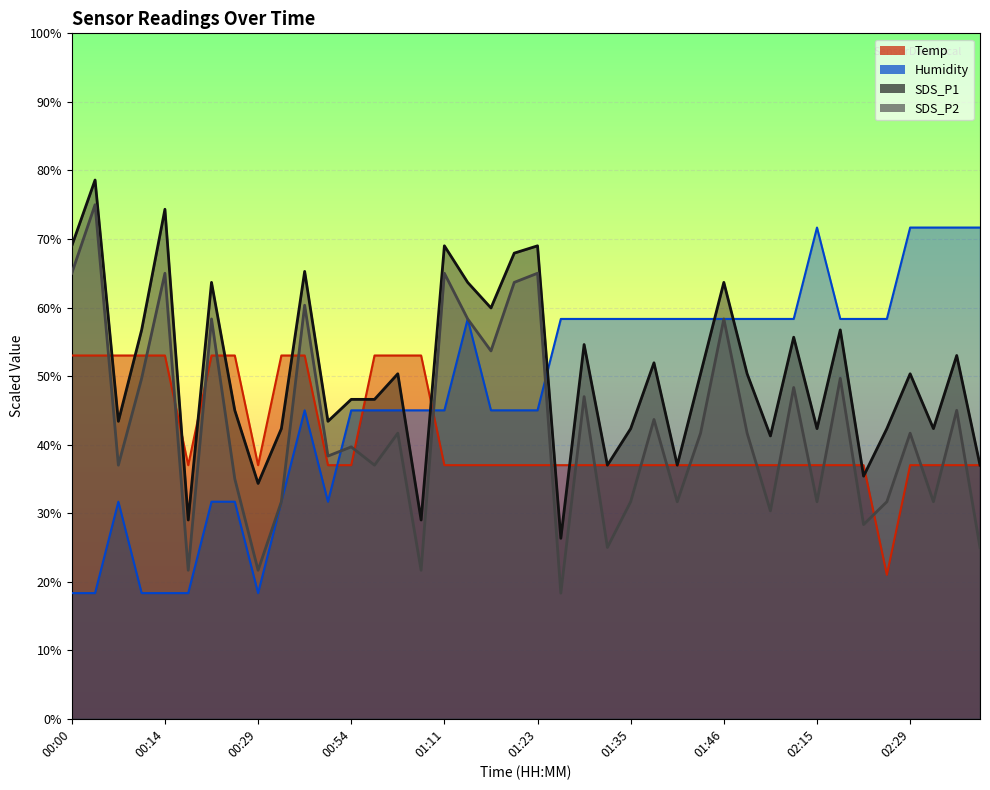

The value of Humidity at 00:22 is 31.7. True or false?

True